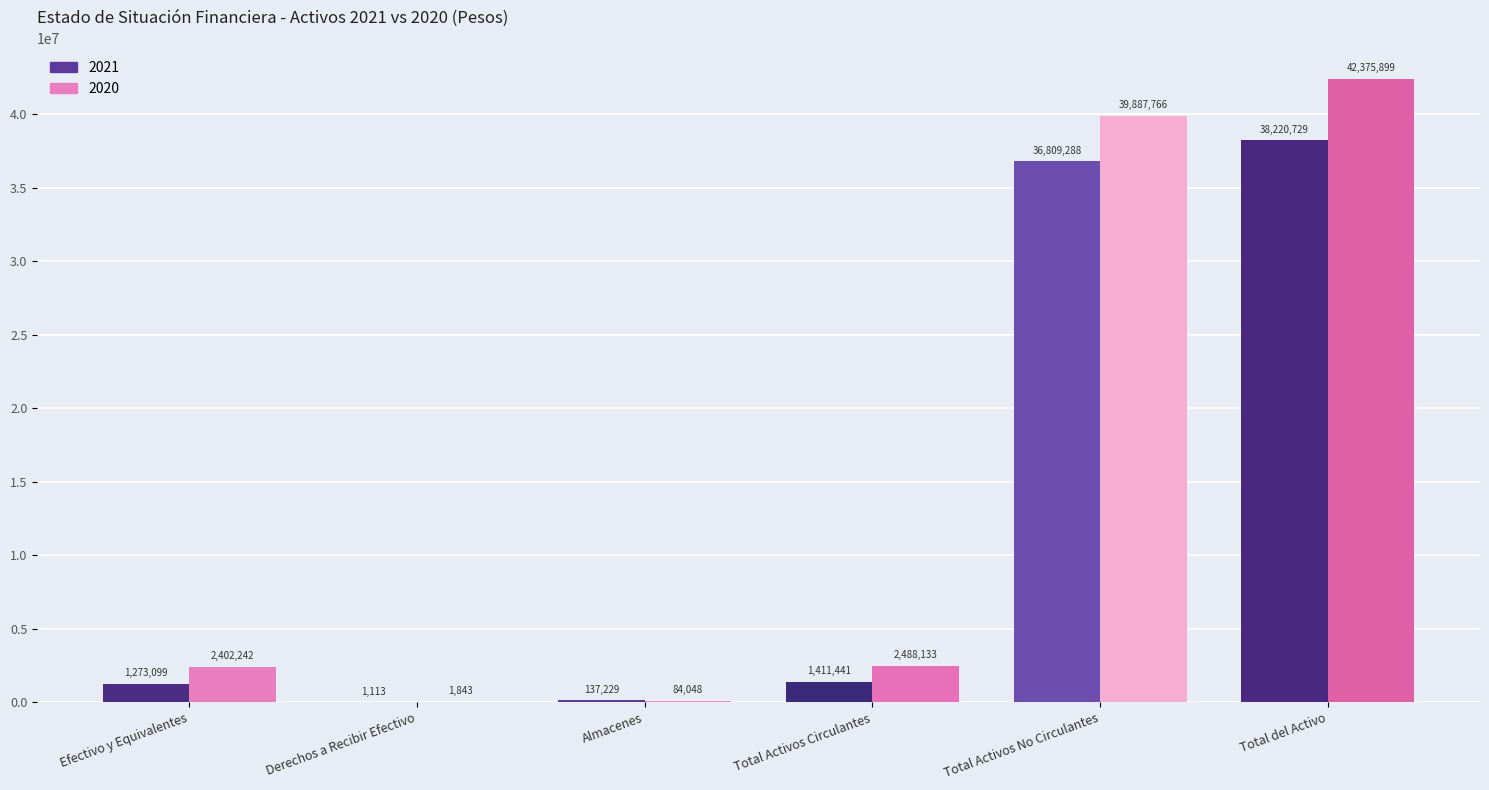

What is the lowest value of the 2020 series?

1843